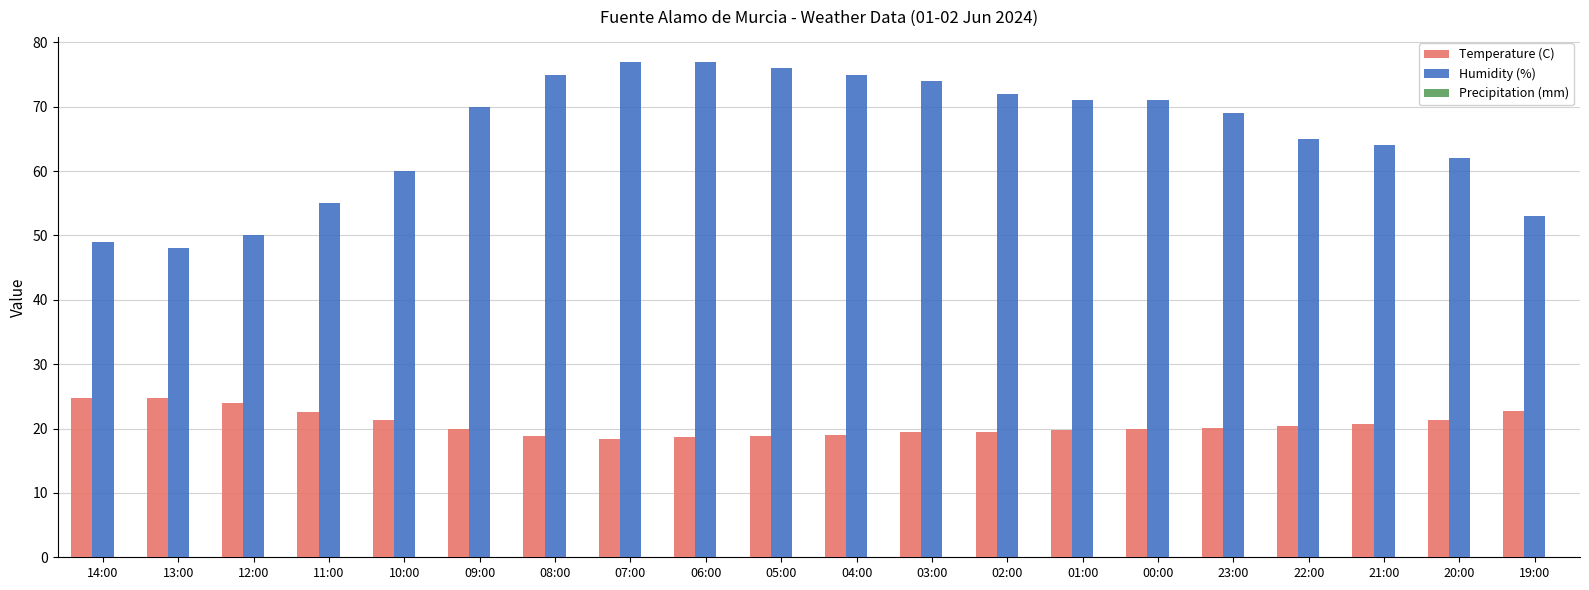

How many categories are shown in the chart?

20